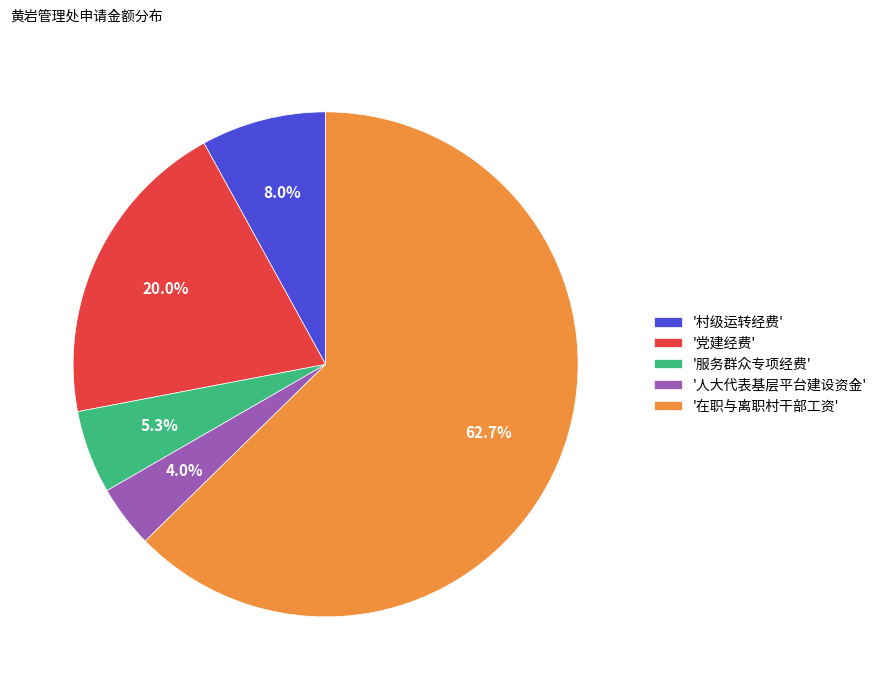

Rank the categories by value from lowest to highest.

'人大代表基层平台建设资金', '服务群众专项经费', '村级运转经费', '党建经费', '在职与离职村干部工资'